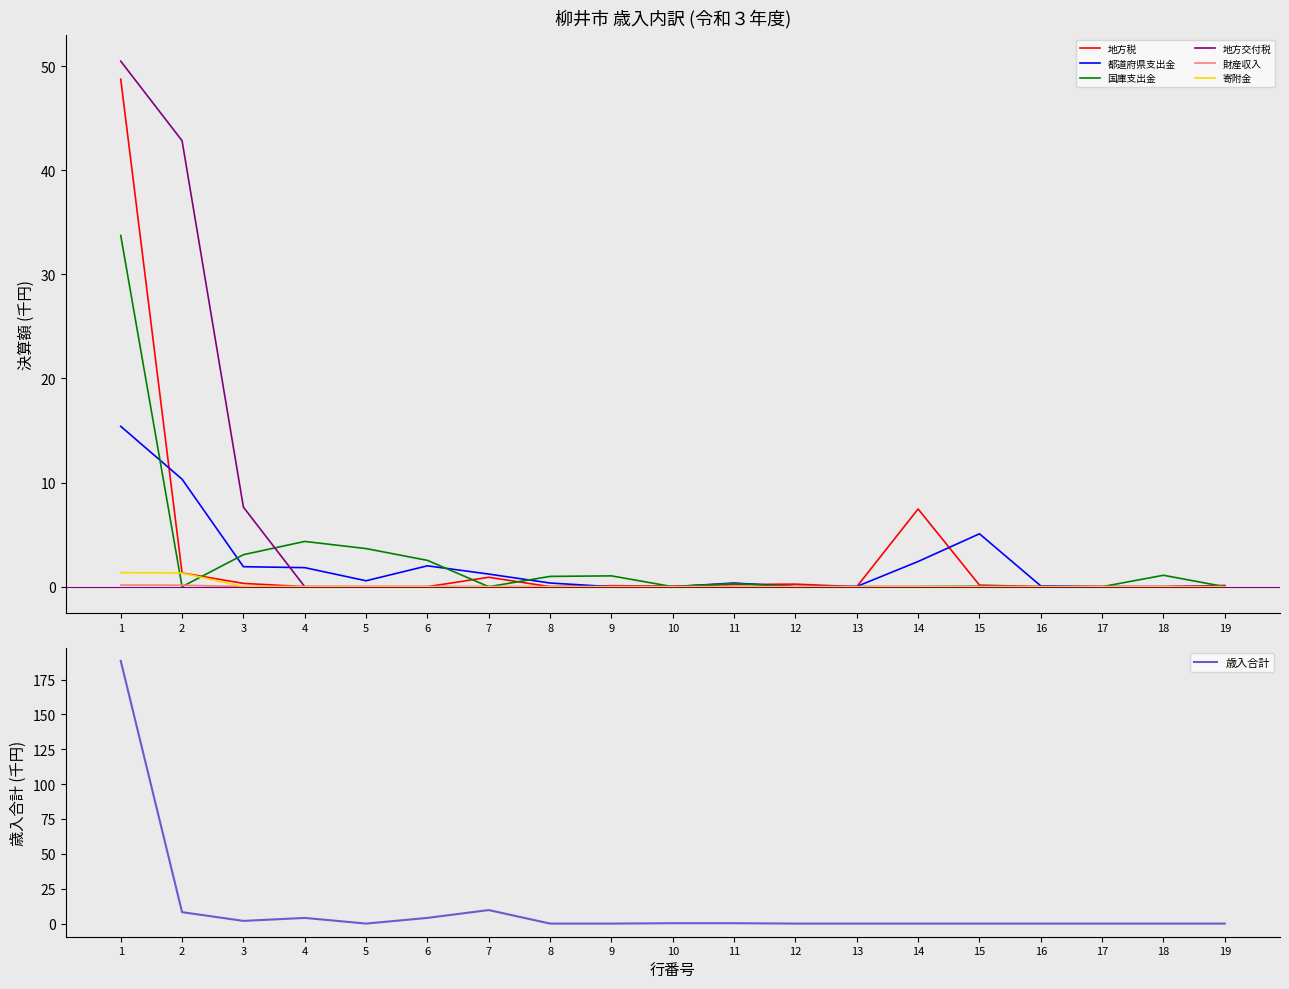

List the series in order of their peak value, highest first.

地方交付税, 地方税, 国庫支出金, 都道府県支出金, 寄附金, 財産収入